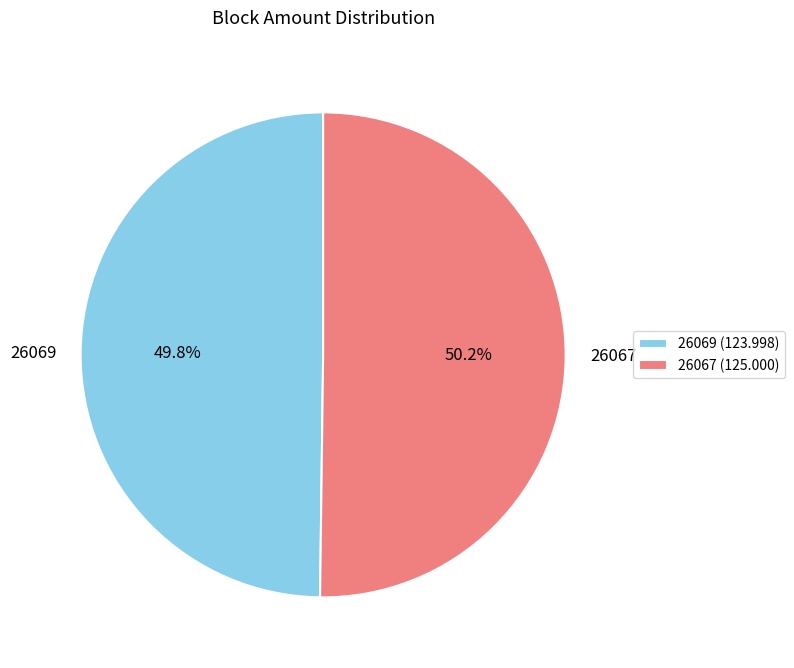

Is it true that 26067 is 37% of the pie?

False